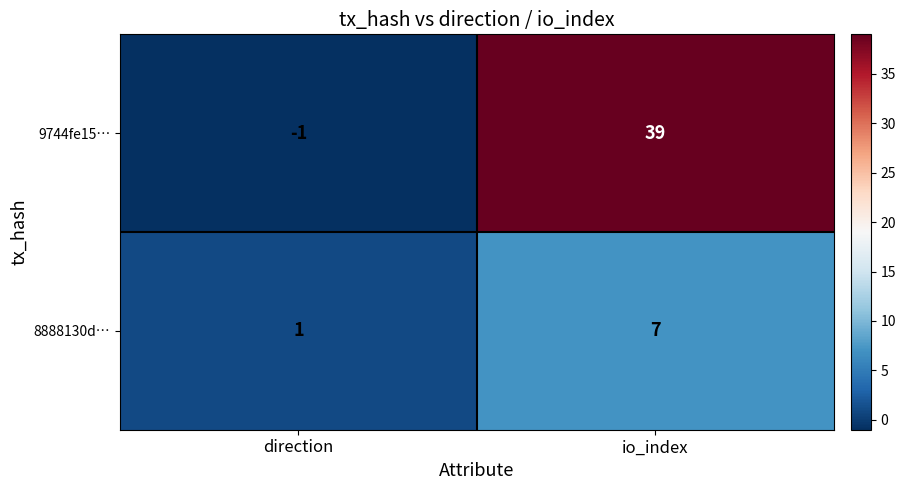

Reading left to right, extract all data points from this chart.

9744fe15…: direction=-1	io_index=39
8888130d…: direction=1	io_index=7